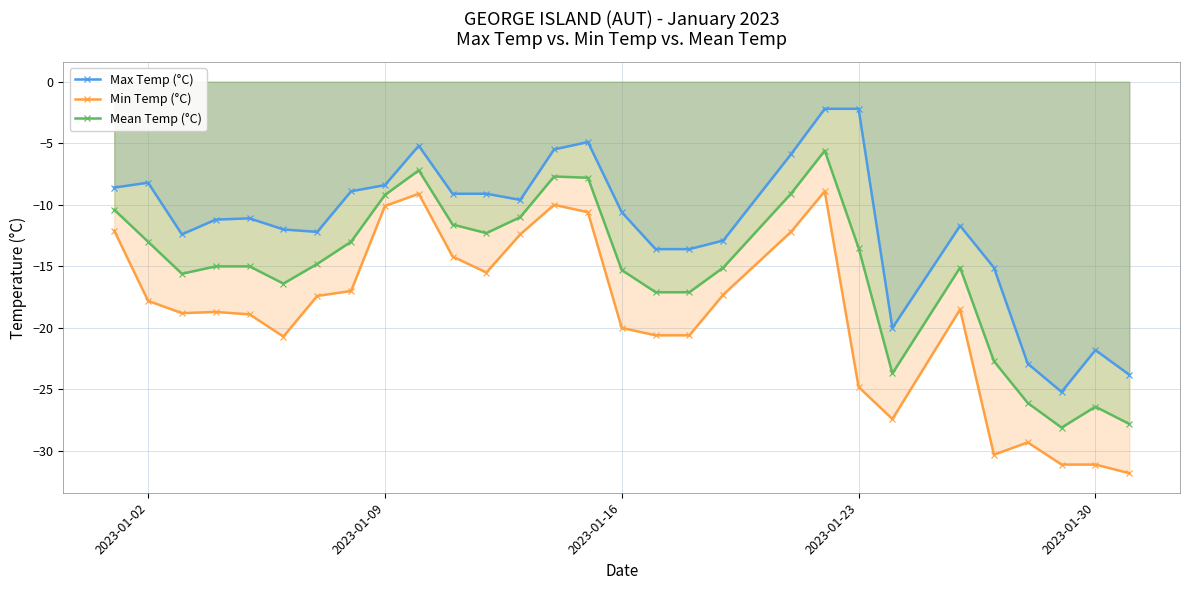

True or false: Min Temp (°C) and Max Temp (°C) intersect in this chart.

False